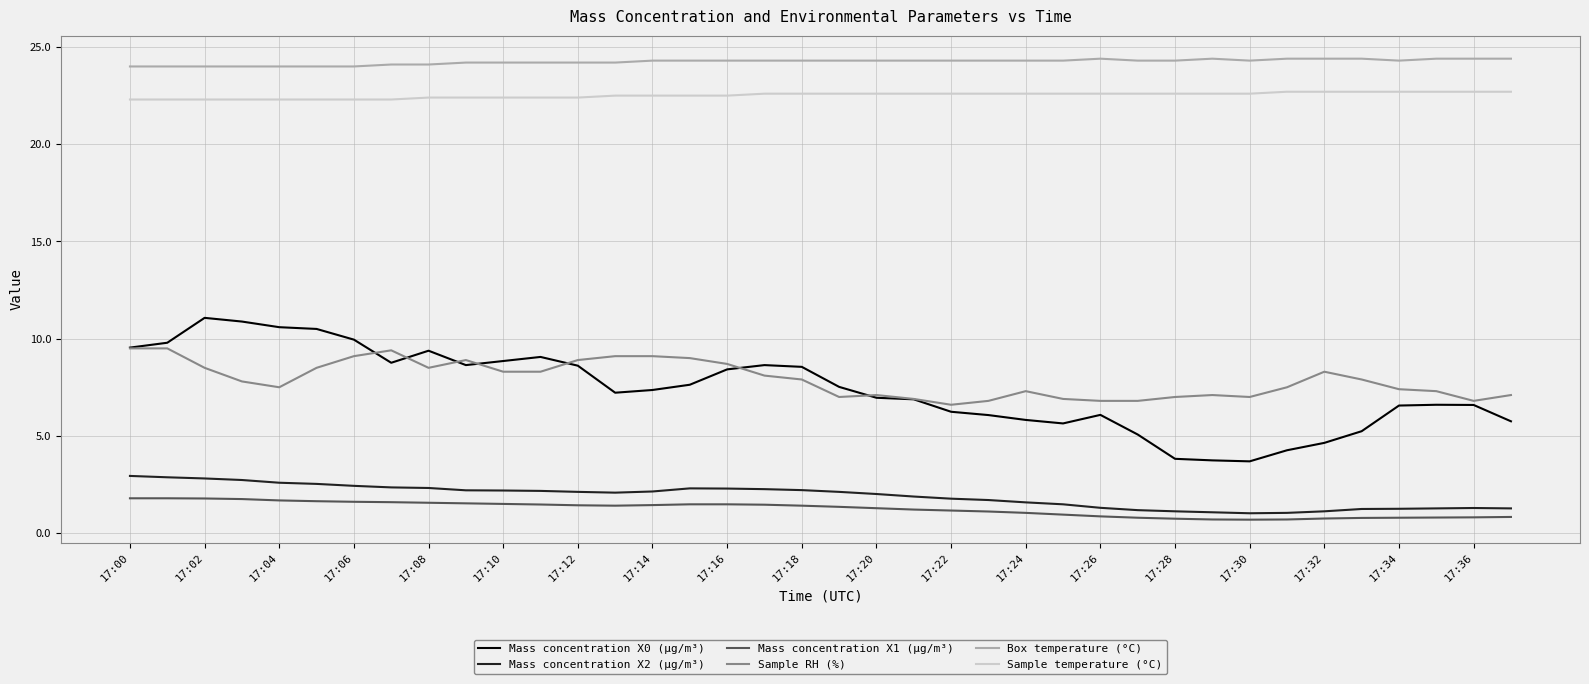

What is the greatest value displayed?

24.4